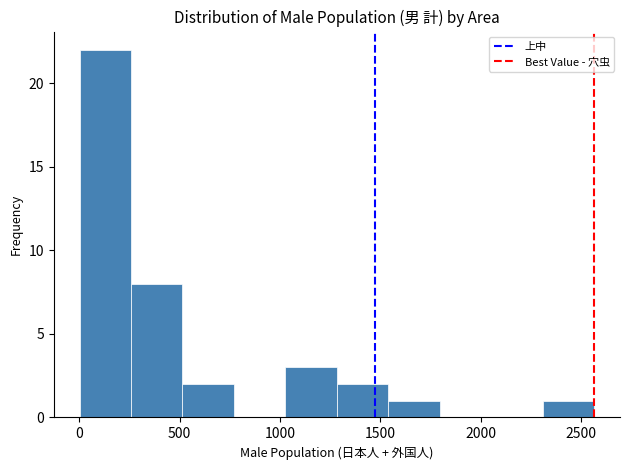

Over which range of the x-axis is the bar tallest?

0 to 250